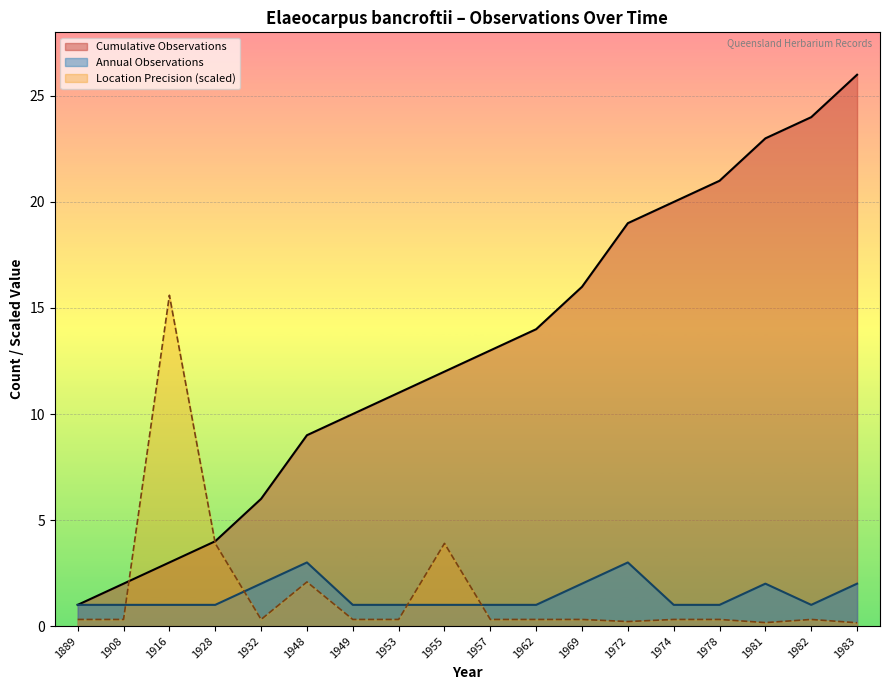

List the labels in order of Location Precision (scaled) value, smallest first.

1983, 1981, 1972, 1889, 1908, 1932, 1949, 1953, 1957, 1962, 1969, 1974, 1978, 1982, 1948, 1928, 1955, 1916